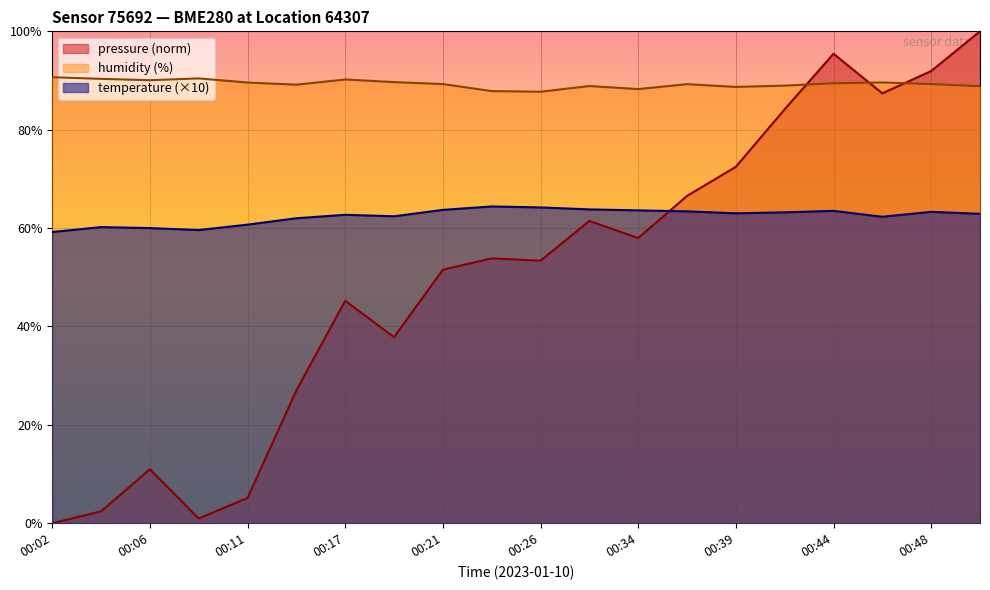

Between 00:26 and 00:11, which is larger?

00:26